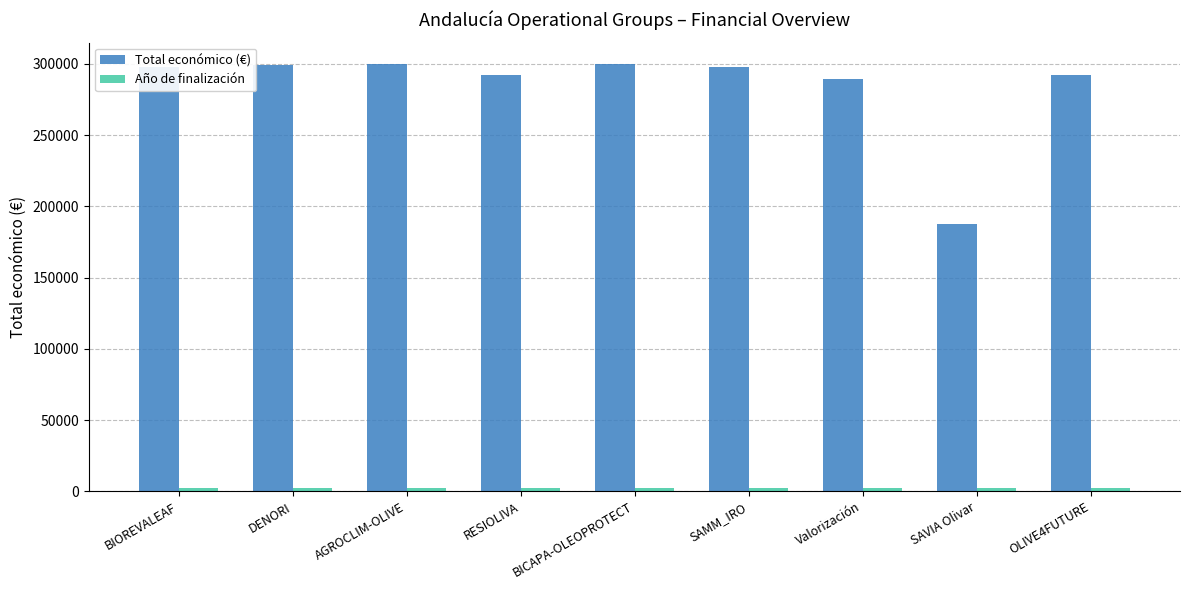

Which series has the widest spread of values?

Total económico (€)